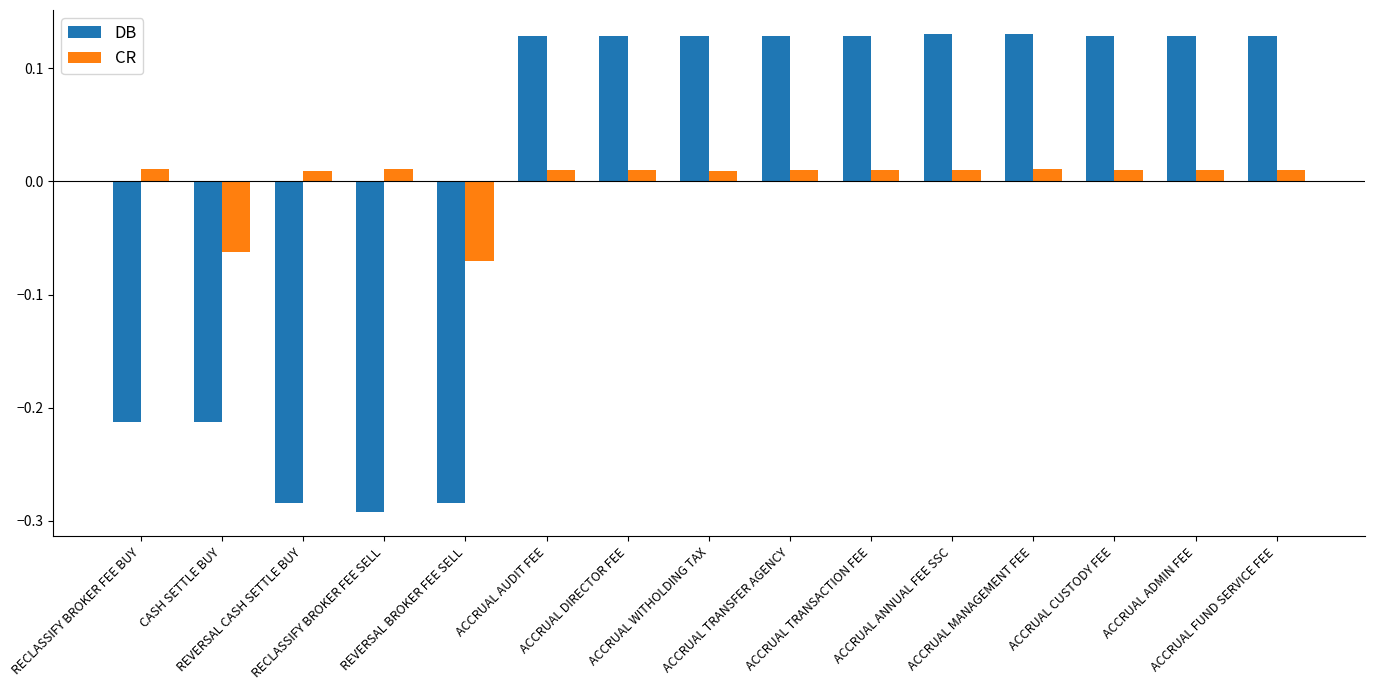

The value of DB at ACCRUAL AUDIT FEE is 0.2. True or false?

False